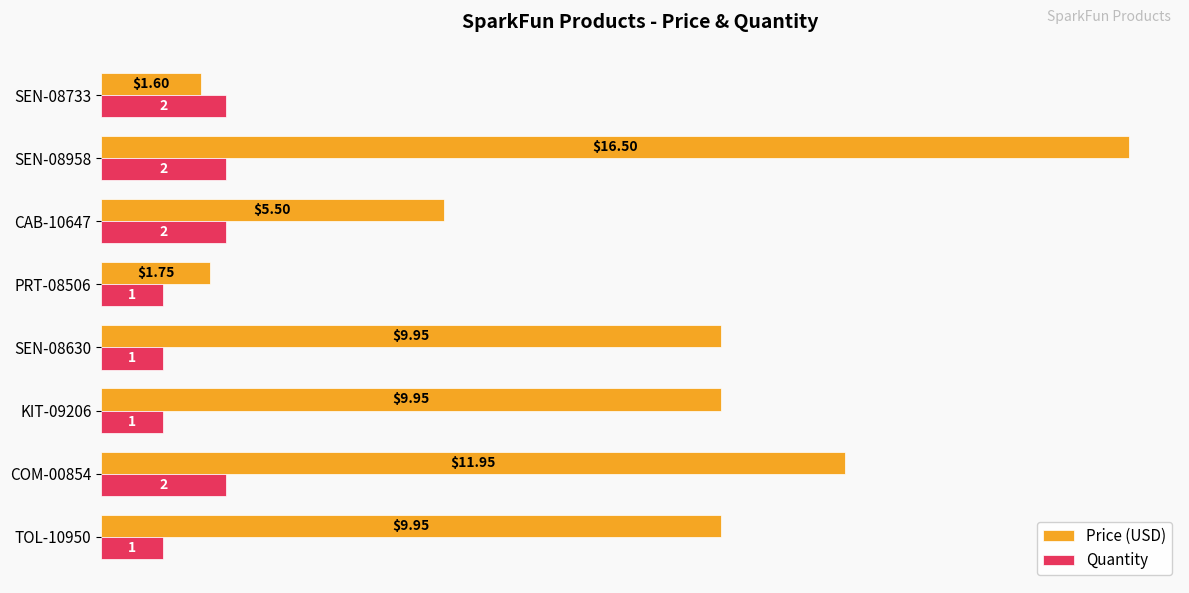

What are all the series names shown in the legend?

Price (USD), Quantity